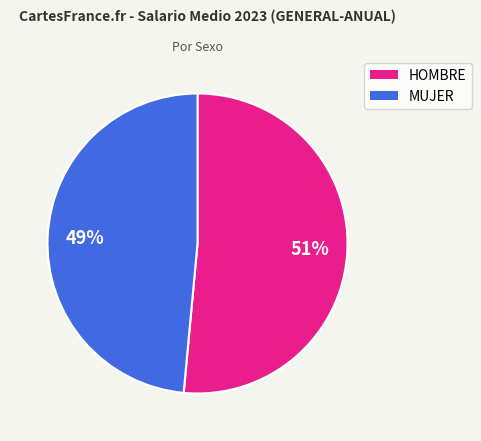

Rank the categories by value from lowest to highest.

MUJER, HOMBRE